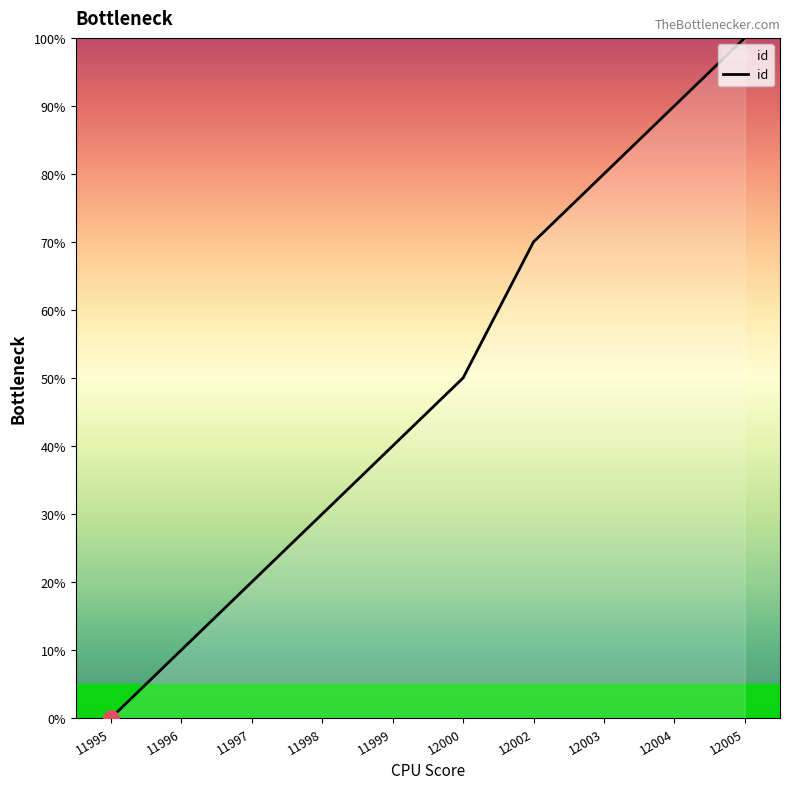

Which has a higher value, 12003 or 11998?

12003